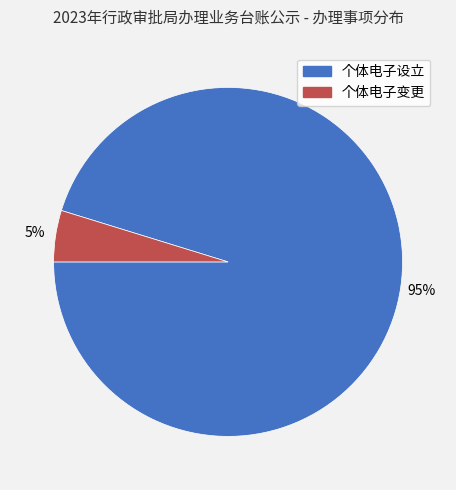

How many slices are in this pie chart?

2